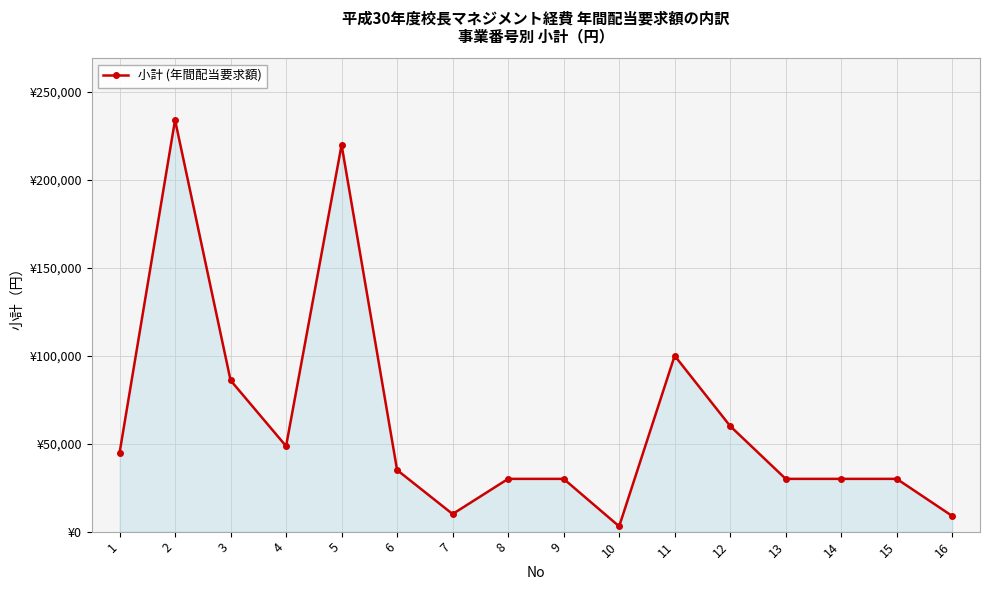

What is the maximum value shown in the chart?

234000